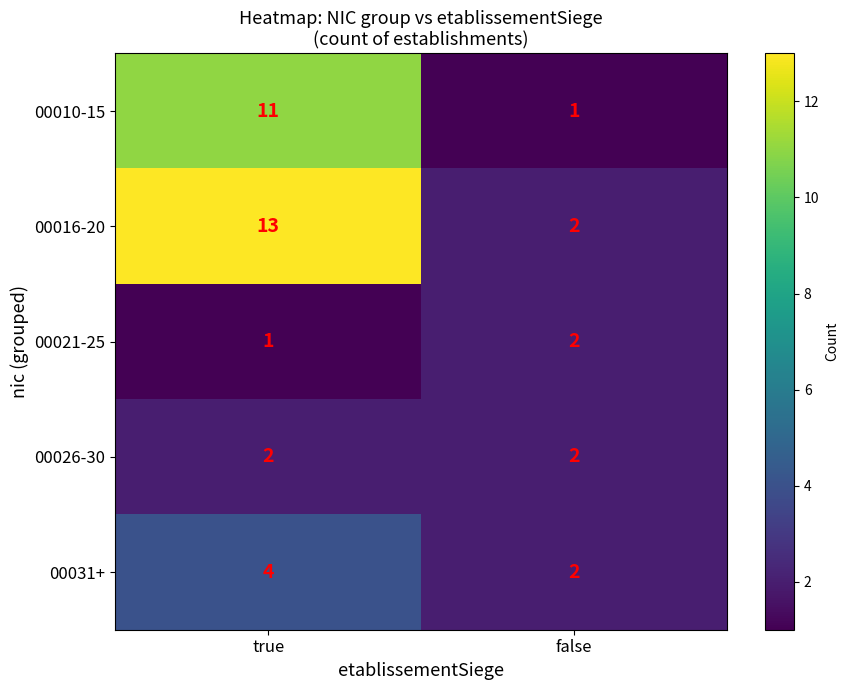

What is the minimum value shown in the chart?

1